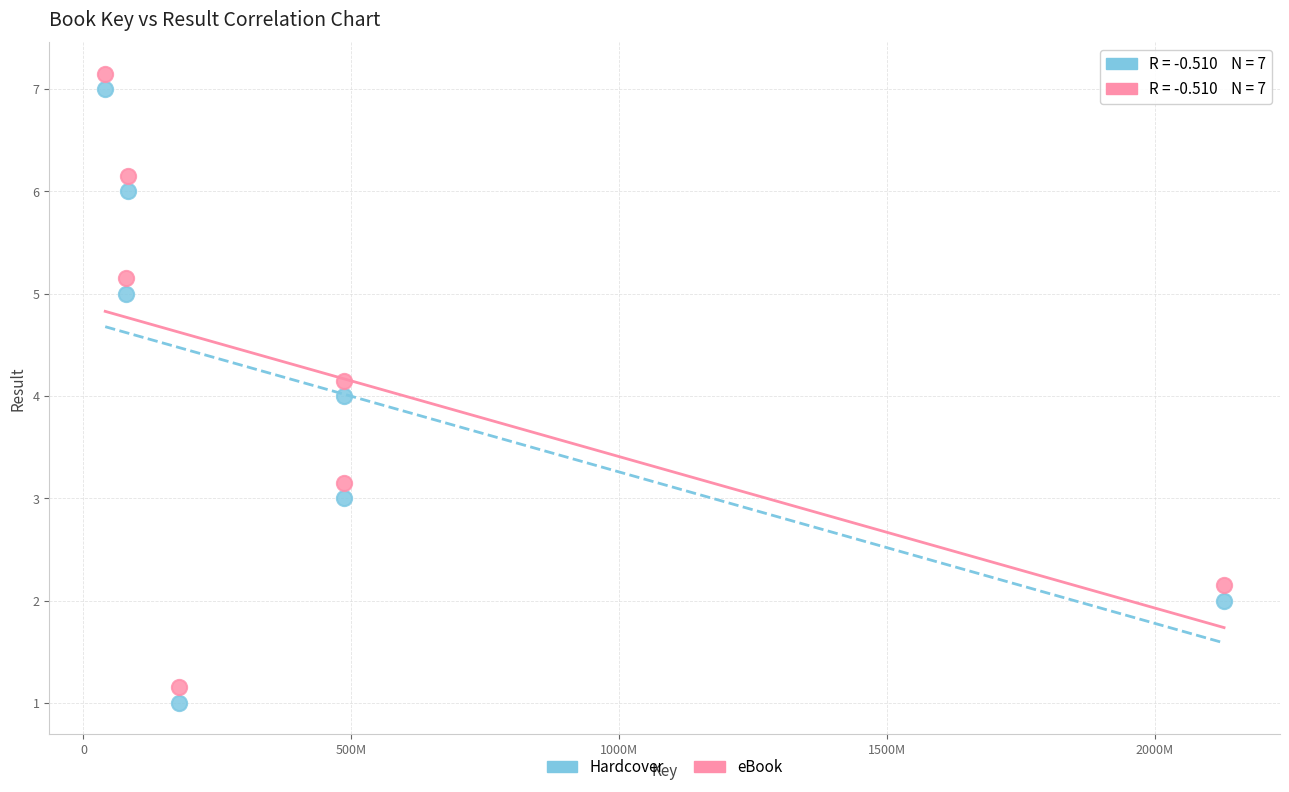

Across all data points, what is the range of X values (max minus min)?

2088246468.0